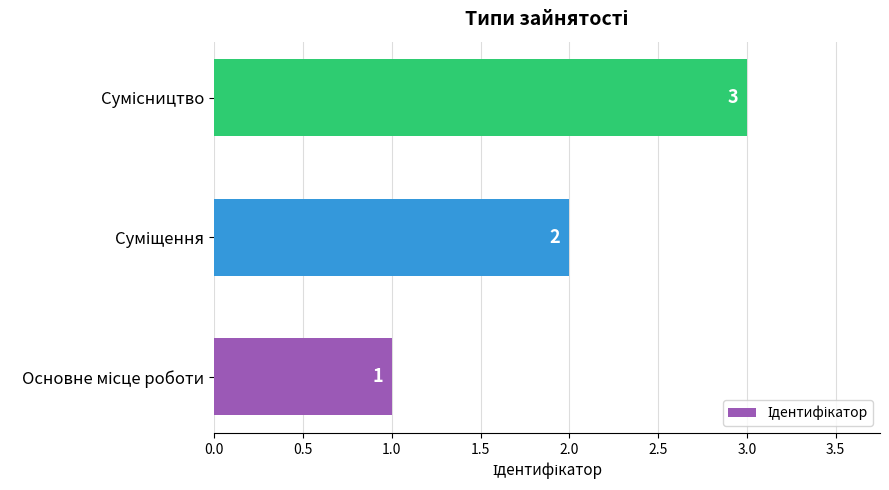

What is the sum of all values?

6